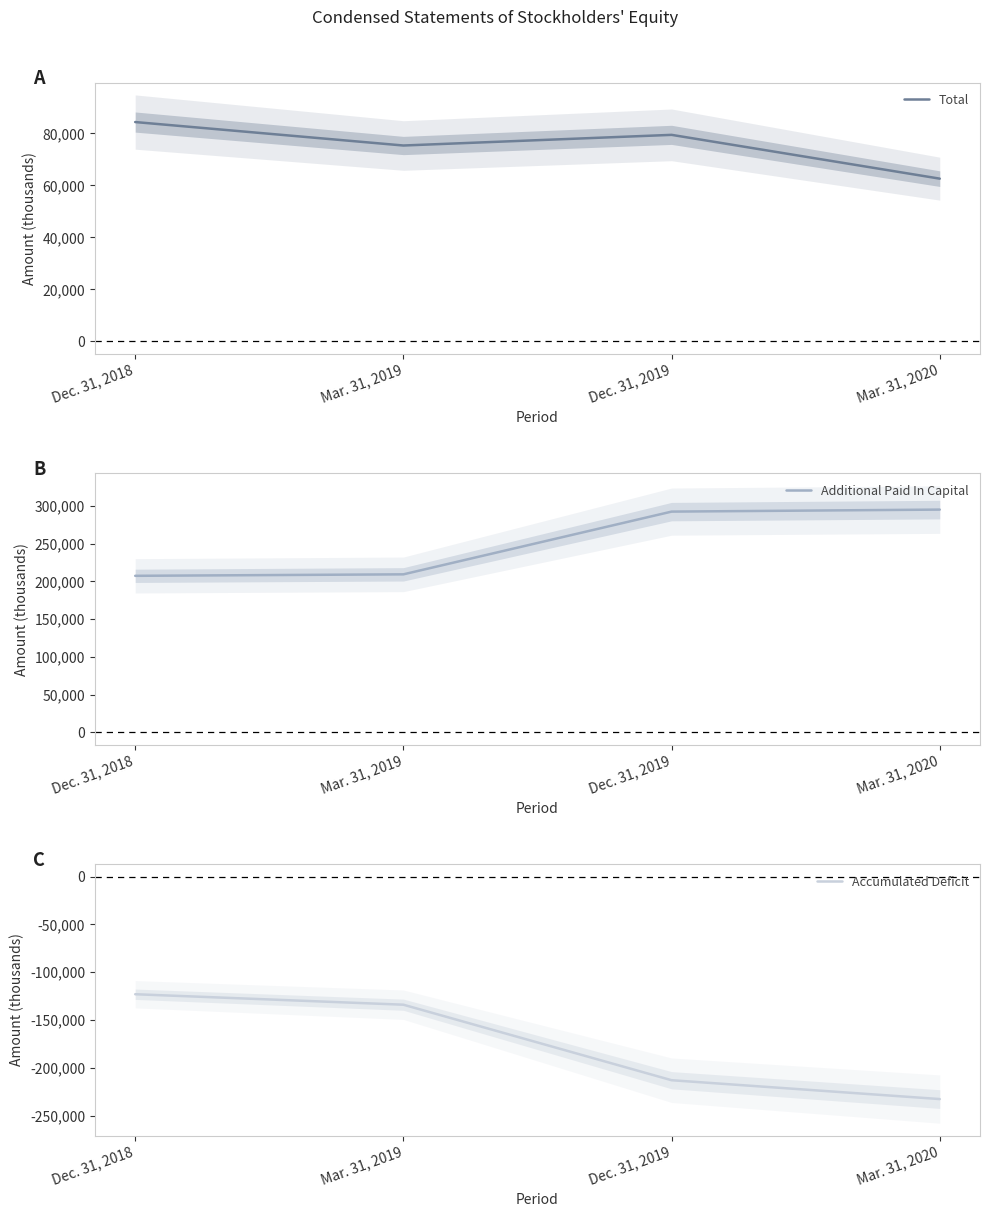

List the series in order of their peak value, lowest first.

Accumulated Deficit, Total, Additional Paid In Capital